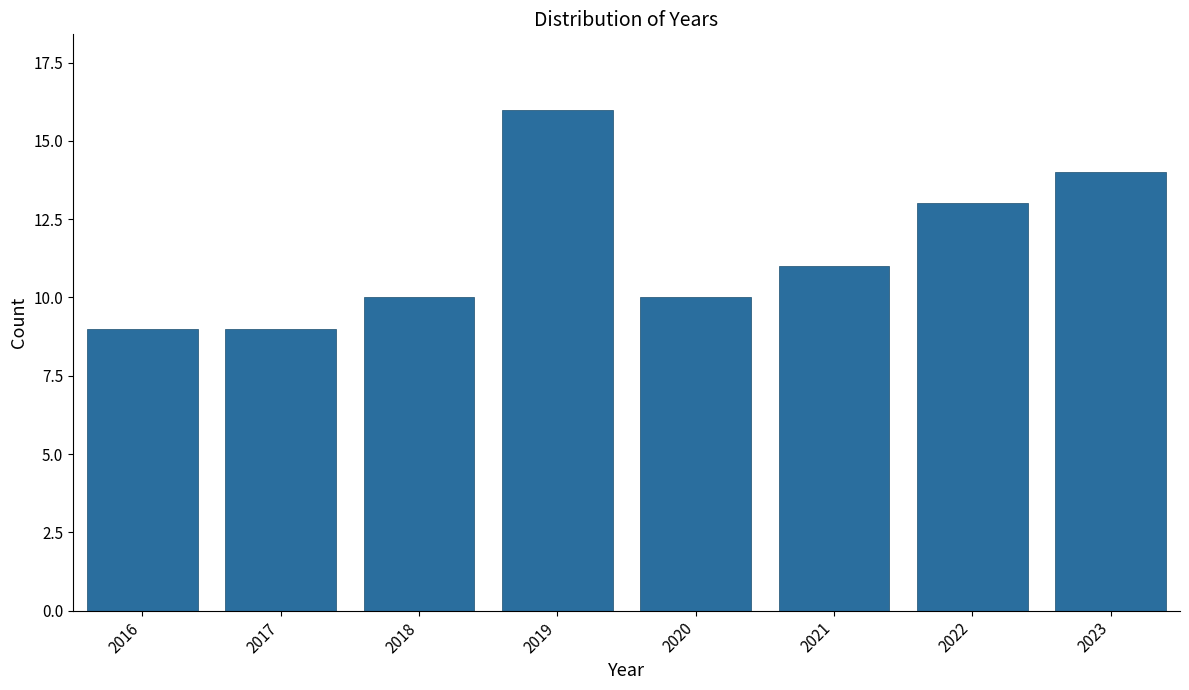

Reading right to left, extract all data points from this chart.

2023=14	2022=13	2021=11	2020=10	2019=16	2018=10	2017=9	2016=9